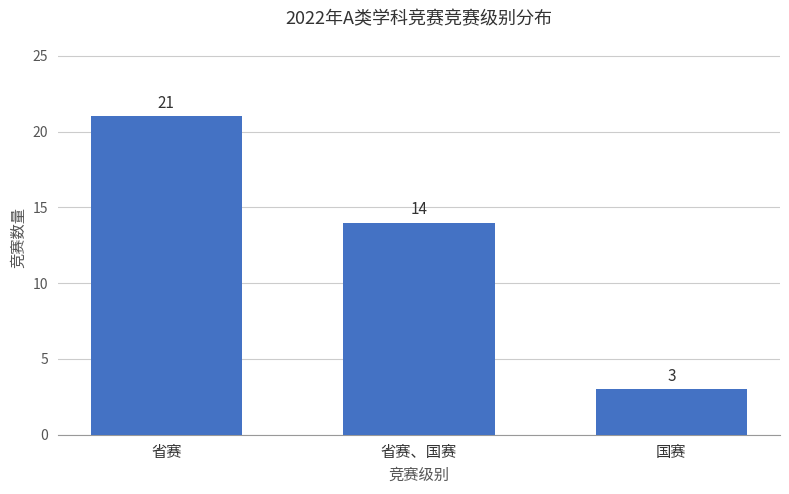

What is the change in value from 省赛 to 国赛?

-18